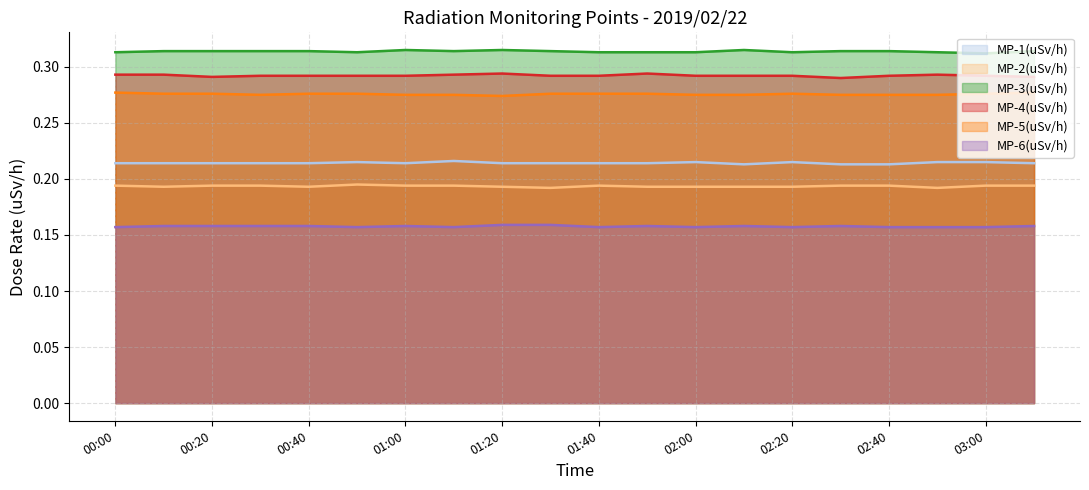

List the labels in order of MP-6(uSv/h) value, smallest first.

00:00, 00:50, 01:10, 01:40, 02:00, 02:20, 02:40, 02:50, 03:00, 00:10, 00:20, 00:30, 00:40, 01:00, 01:50, 02:10, 02:30, 03:10, 01:20, 01:30